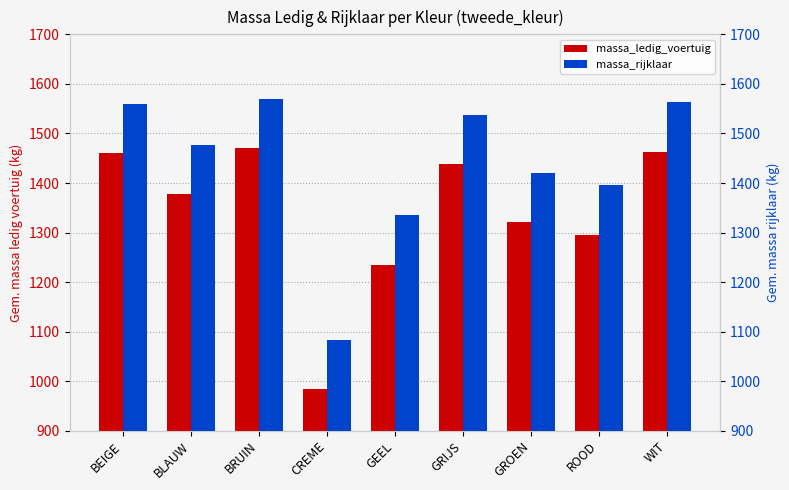

Rank the series by their maximum value, from highest to lowest.

massa_rijklaar, massa_ledig_voertuig